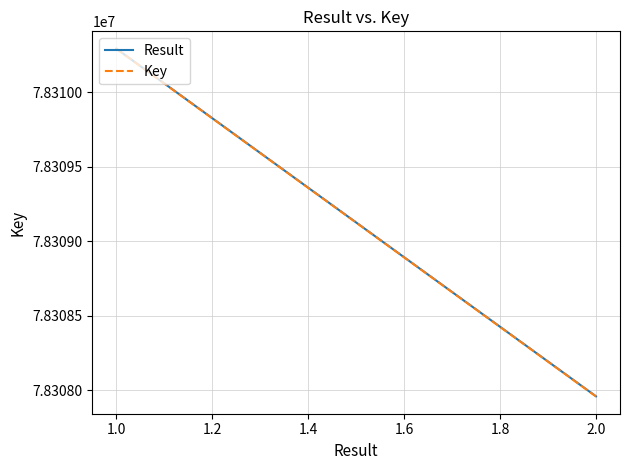

What are all the series names shown in the legend?

Result, Key